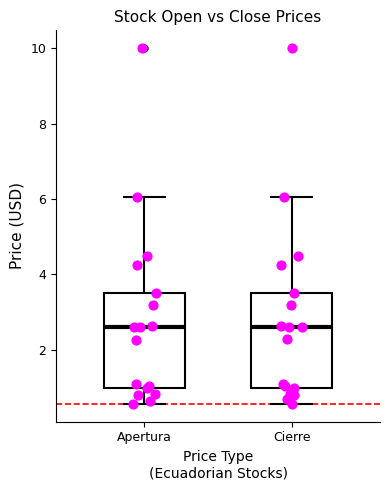

Reading left to right, transcribe this box plot: for each box, give where its median line is, the range the box spans, and where its two whiskers end, as read against the y-axis. The values are not printed on the chart, so give them approximately, as read against the axis.

Apertura: median 2.6, box 1.0 to 3.6, whiskers 0.6 to 6.0
Cierre: median 2.6, box 1.0 to 3.6, whiskers 0.6 to 6.0